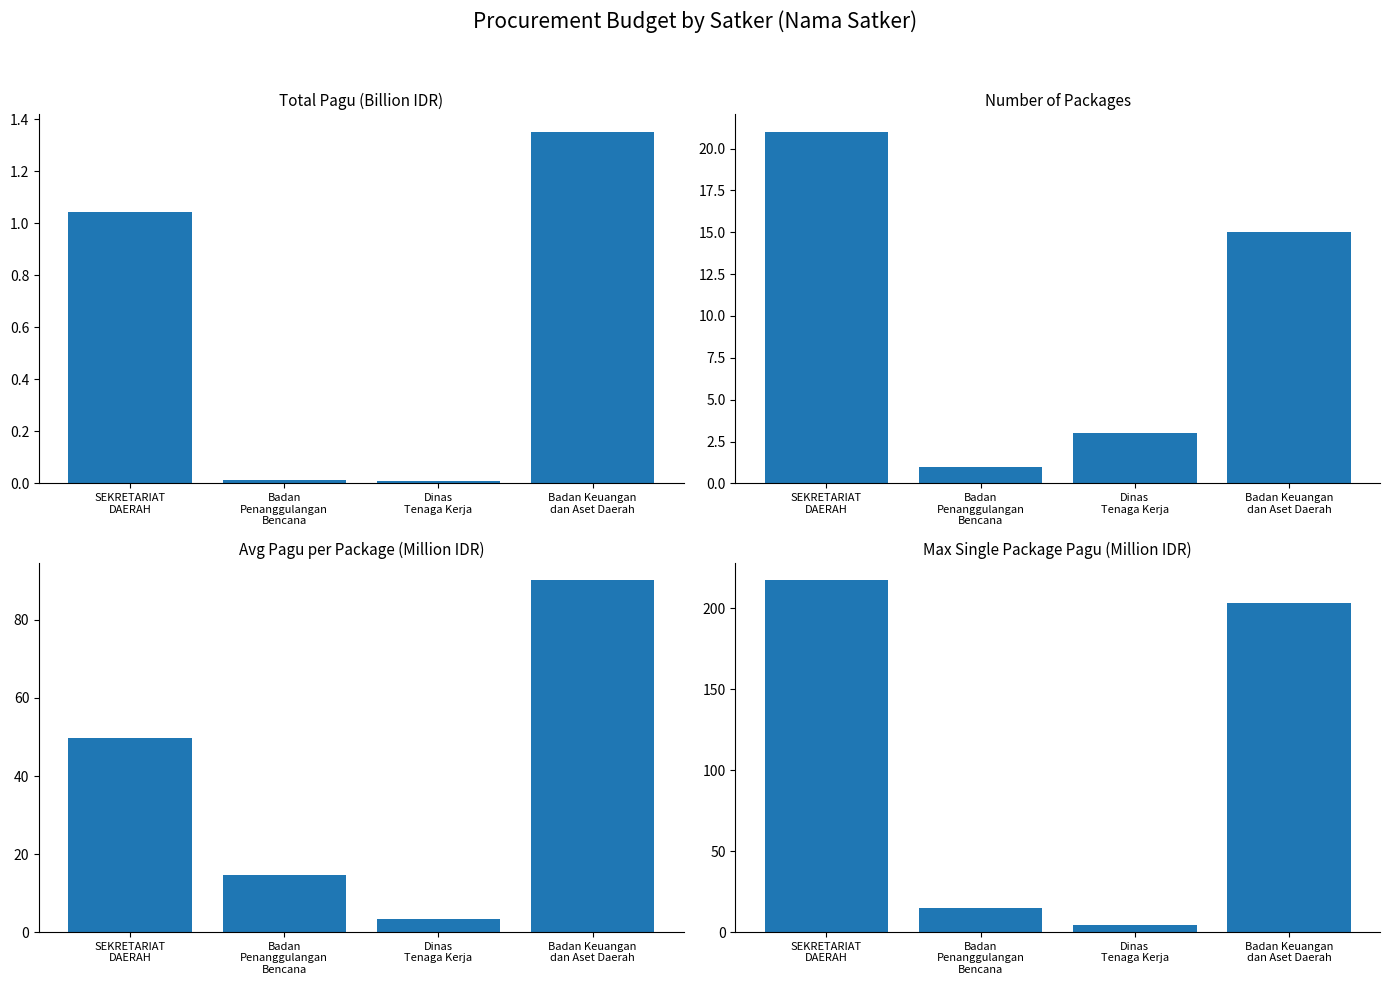

Where does the Max Single Package Pagu (Million IDR) series first go above 203?

SEKRETARIAT
DAERAH